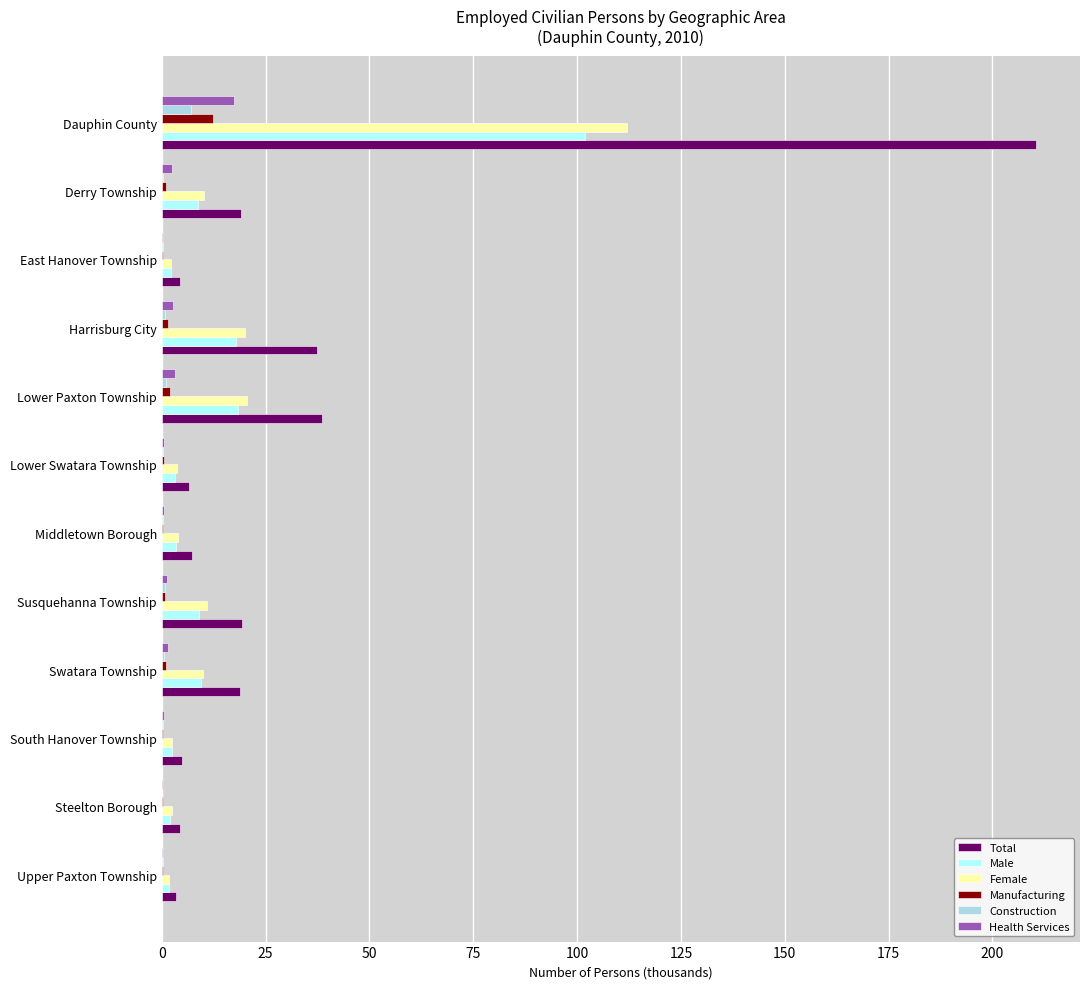

What are all the series names shown in the legend?

Total, Male, Female, Manufacturing, Construction, Health Services